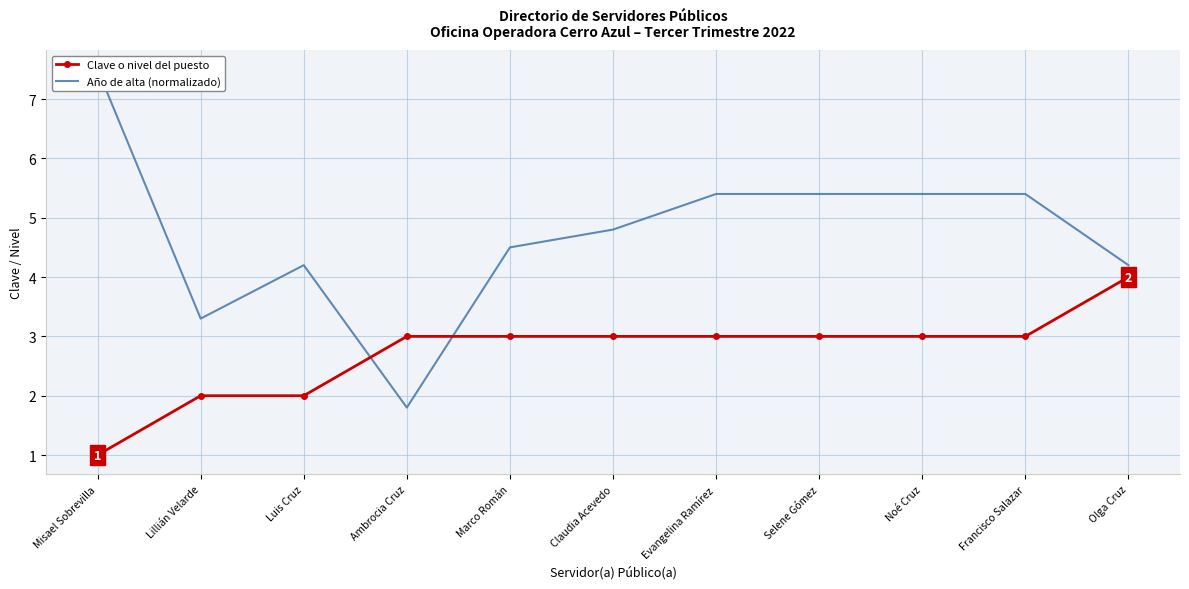

Count the number of categories in the chart.

11